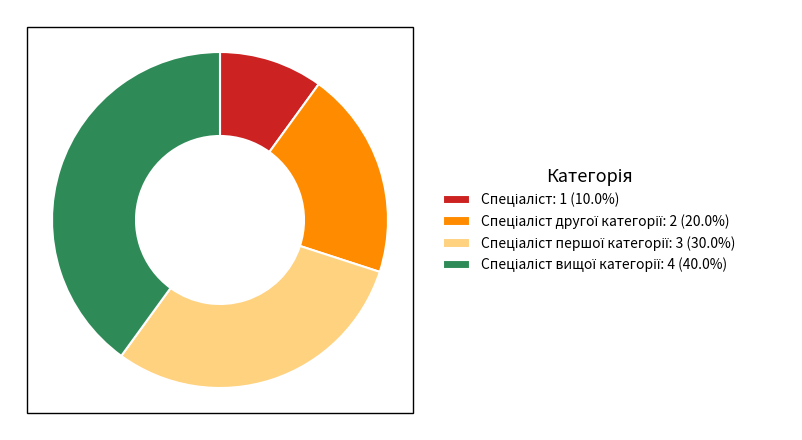

Does any single category account for the majority?

No